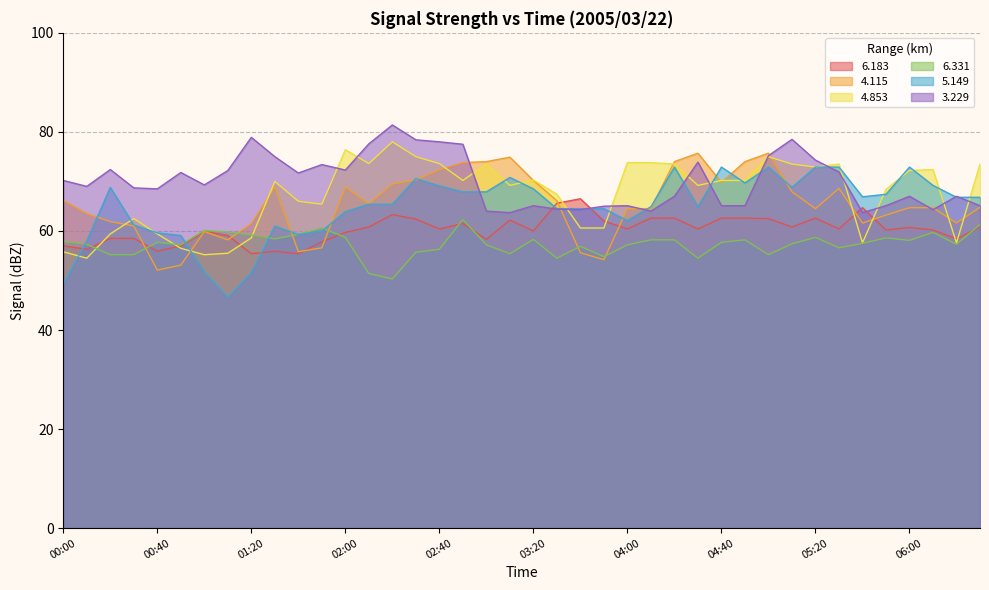

Where is 4.115 nearest to the value 63?

05:50